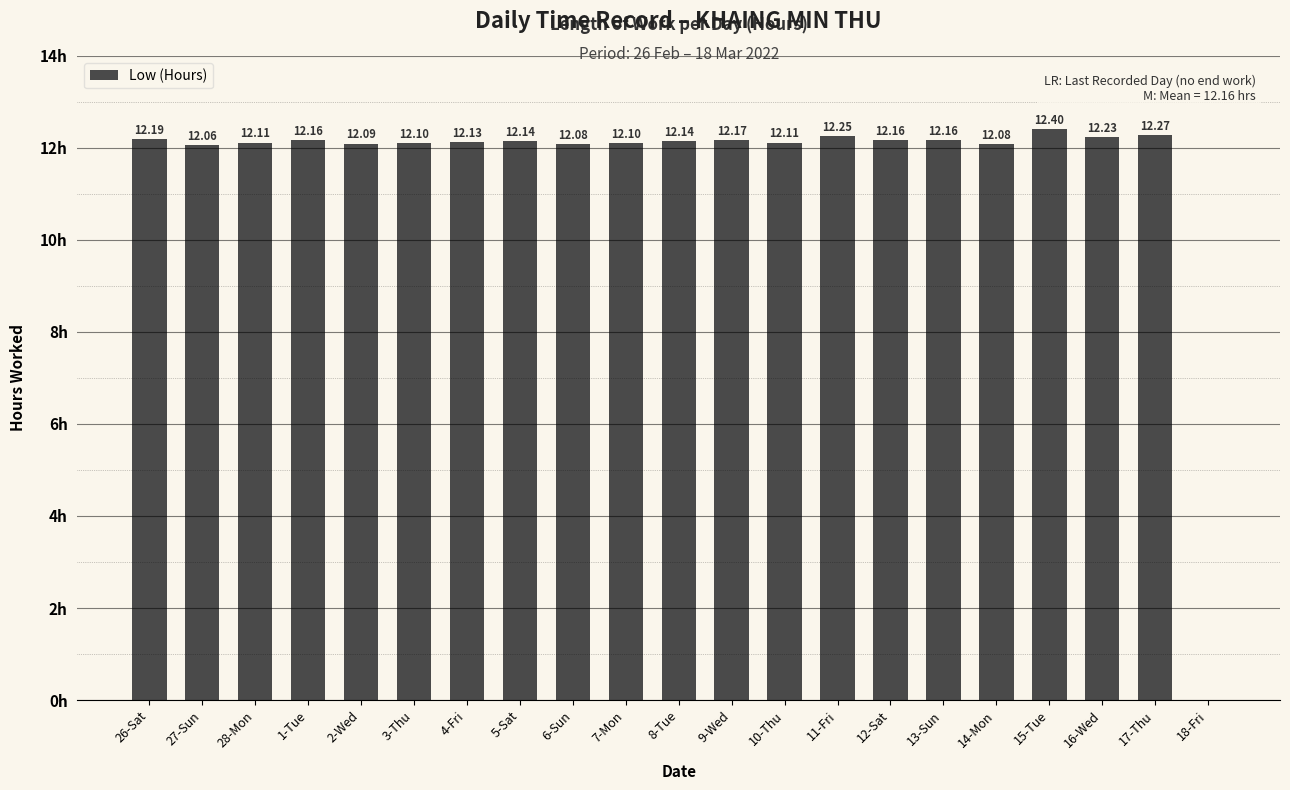

Which has a higher value, 16-Wed or 10-Thu?

16-Wed